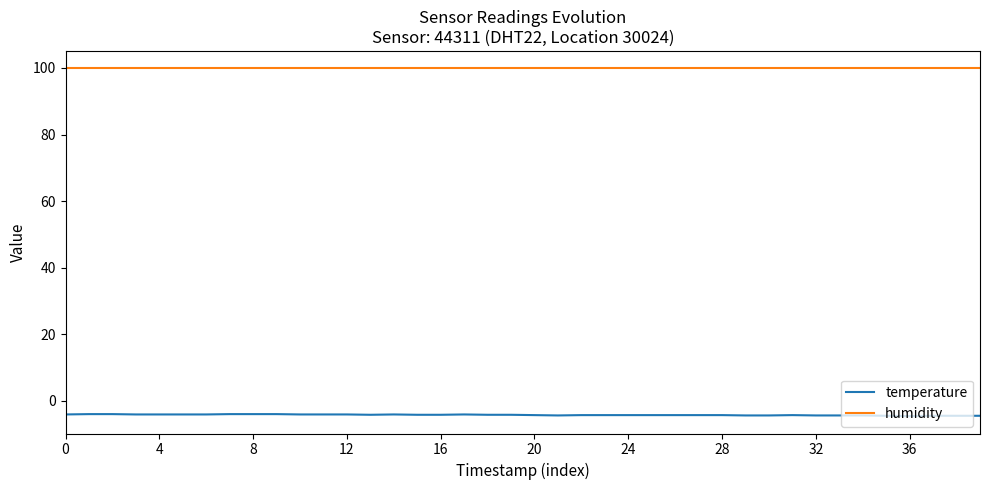

True or false: humidity and temperature intersect in this chart.

False